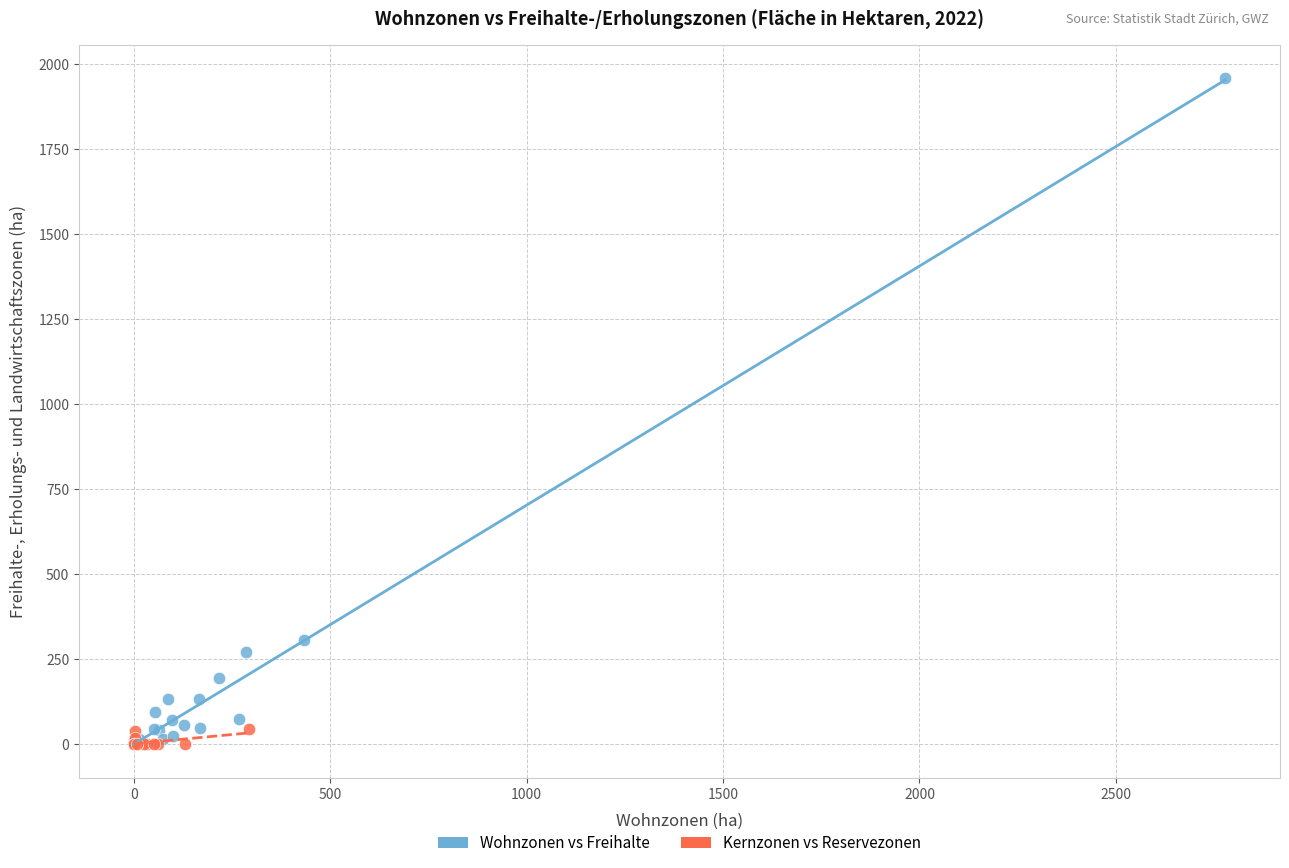

Which series reaches the maximum Y coordinate?

Wohnzonen vs Freihalte